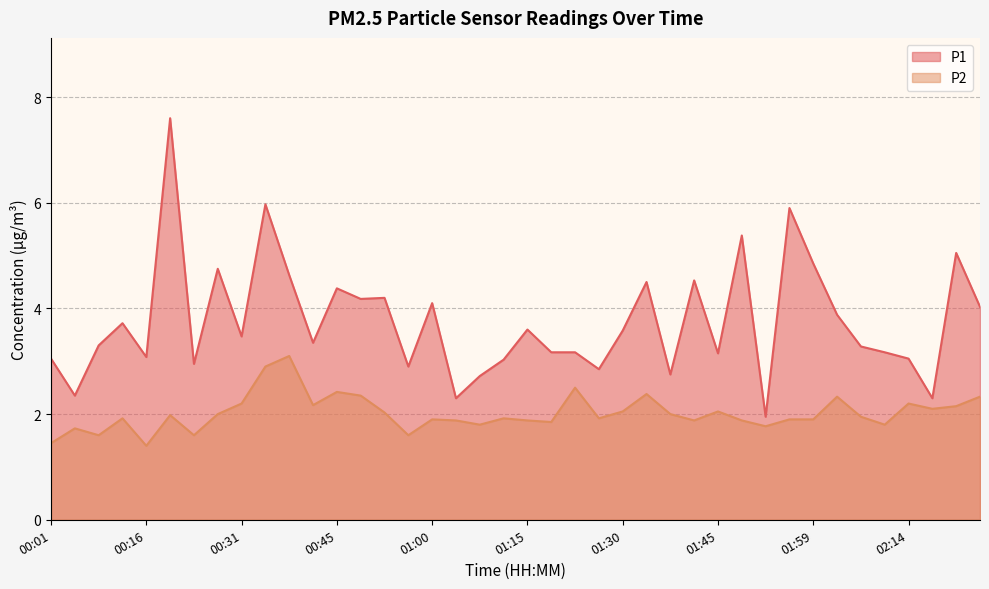

What is the highest value of the P1 series?

7.6